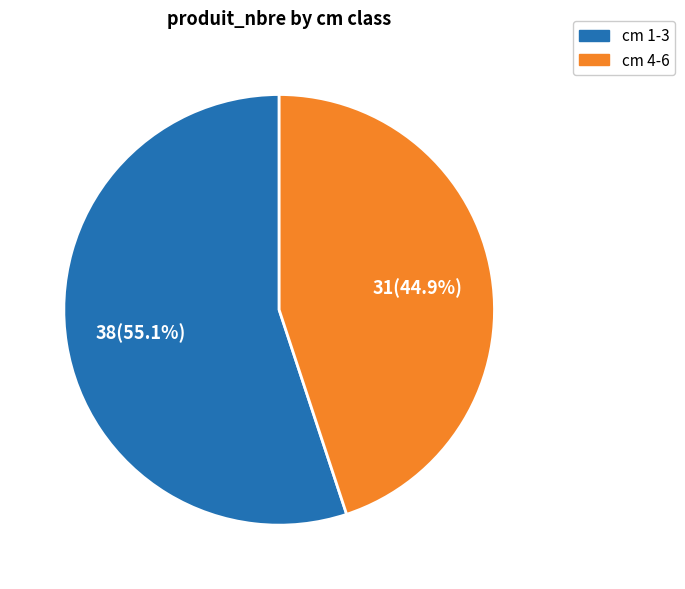

To the nearest percent, what is the average slice percentage?

50%